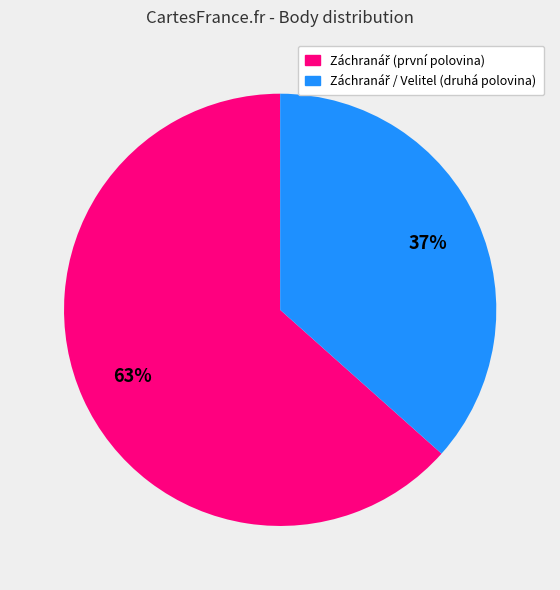

Is there any slice that represents more than half of the pie?

Yes